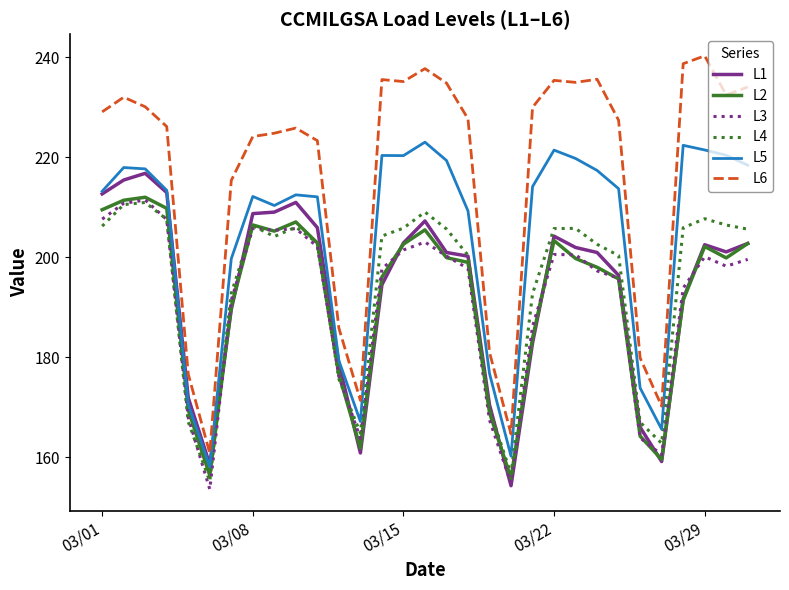

What are all the series names shown in the legend?

L1, L2, L3, L4, L5, L6